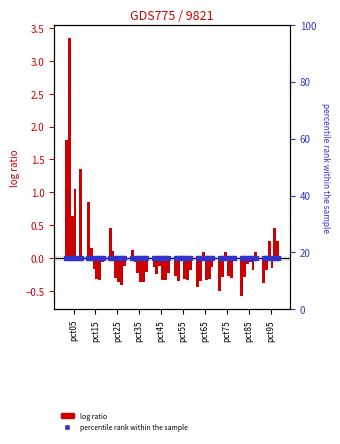

True or false: the data shows -0.3 at pct55.

True